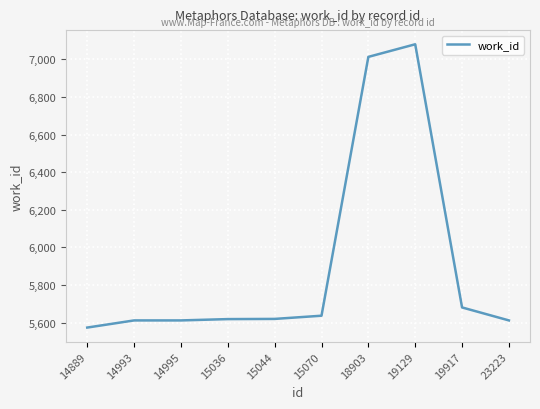

Which label corresponds to the largest value in the chart?

19129